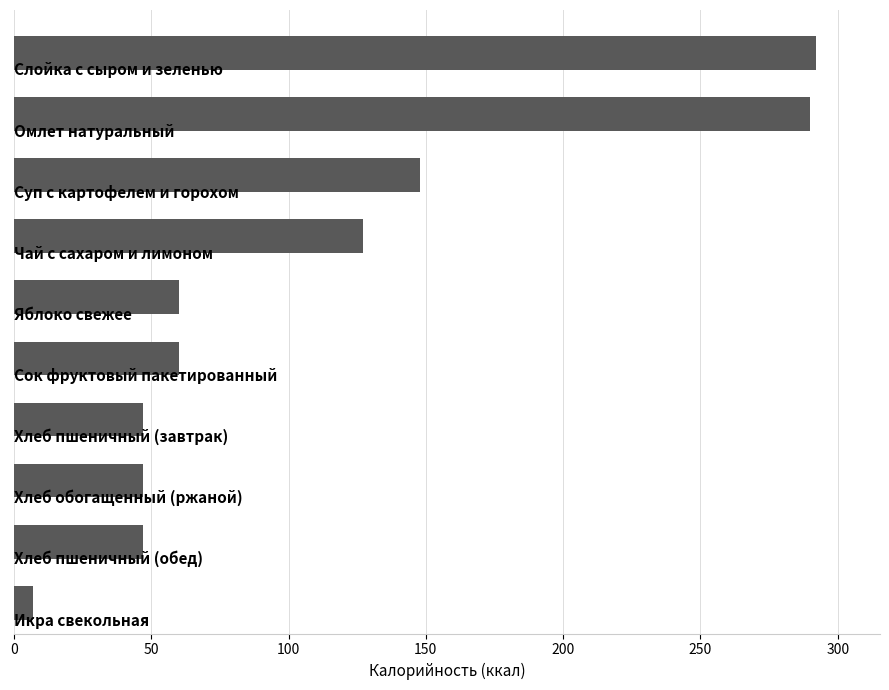

Reading top to bottom, what are all the values shown in this chart?

292	290	148	127	60	60	47	47	47	7